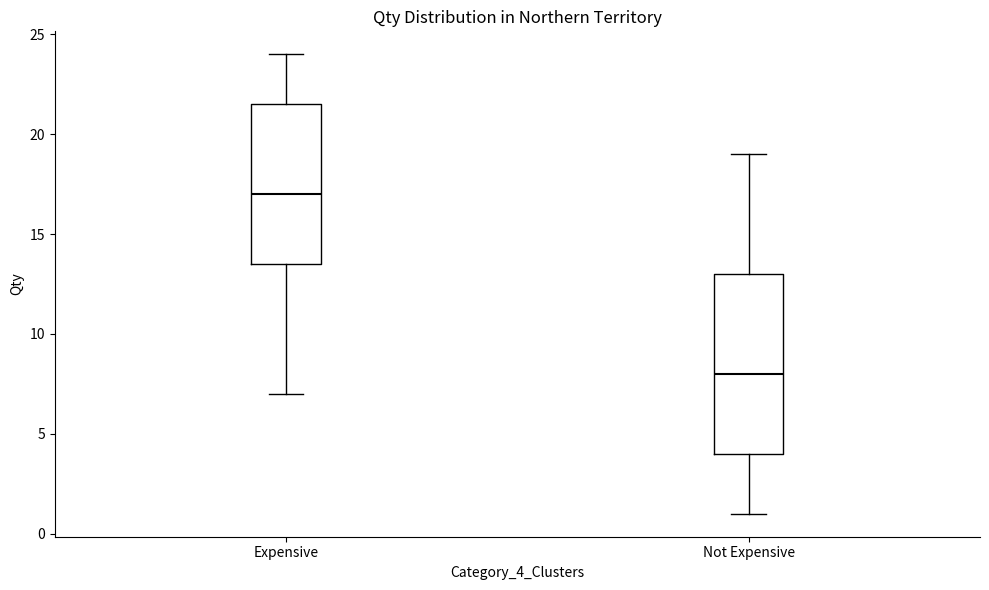

Where does the upper whisker of the box for Not Expensive end on the y-axis? The values are not printed on the chart, so give them approximately, as read against the axis.

19.0